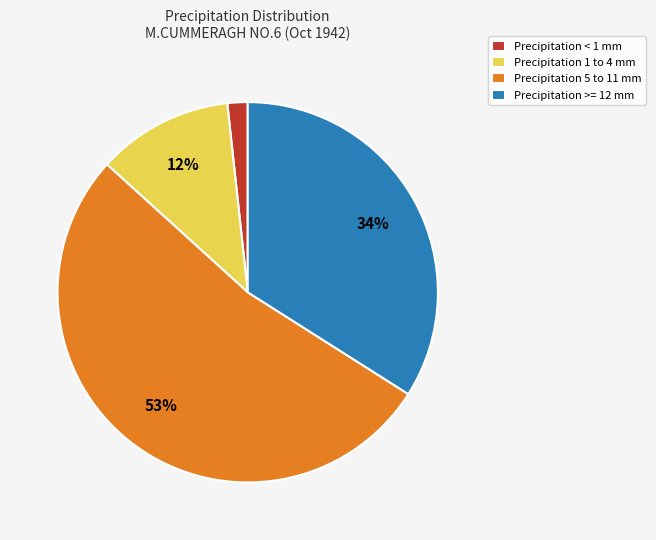

What percentage is the Precipitation 1 to 4 mm slice, to the nearest percent?

12%